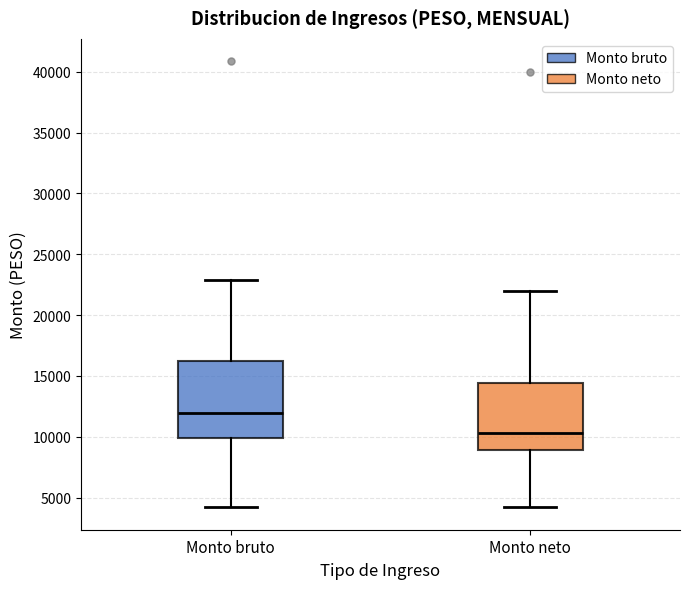

Reading left to right, transcribe this box plot: for each box, give where its median line is, the range the box spans, and where its two whiskers end, as read against the y-axis. The values are not printed on the chart, so give them approximately, as read against the axis.

Monto bruto: median 12000, box 10000 to 16000, whiskers 4000 to 23000
Monto neto: median 10500, box 9000 to 14500, whiskers 4000 to 22000